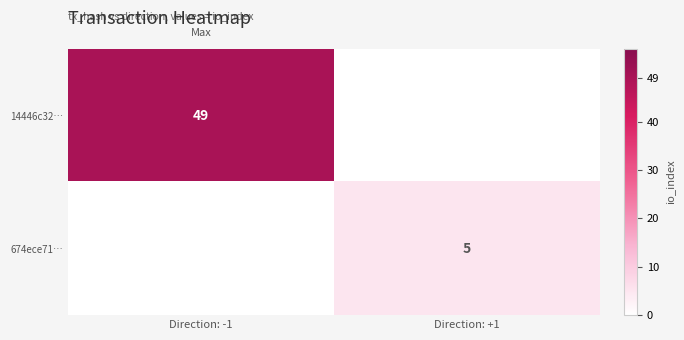

The value of 674ece71… at Direction: +1 is 5. True or false?

True